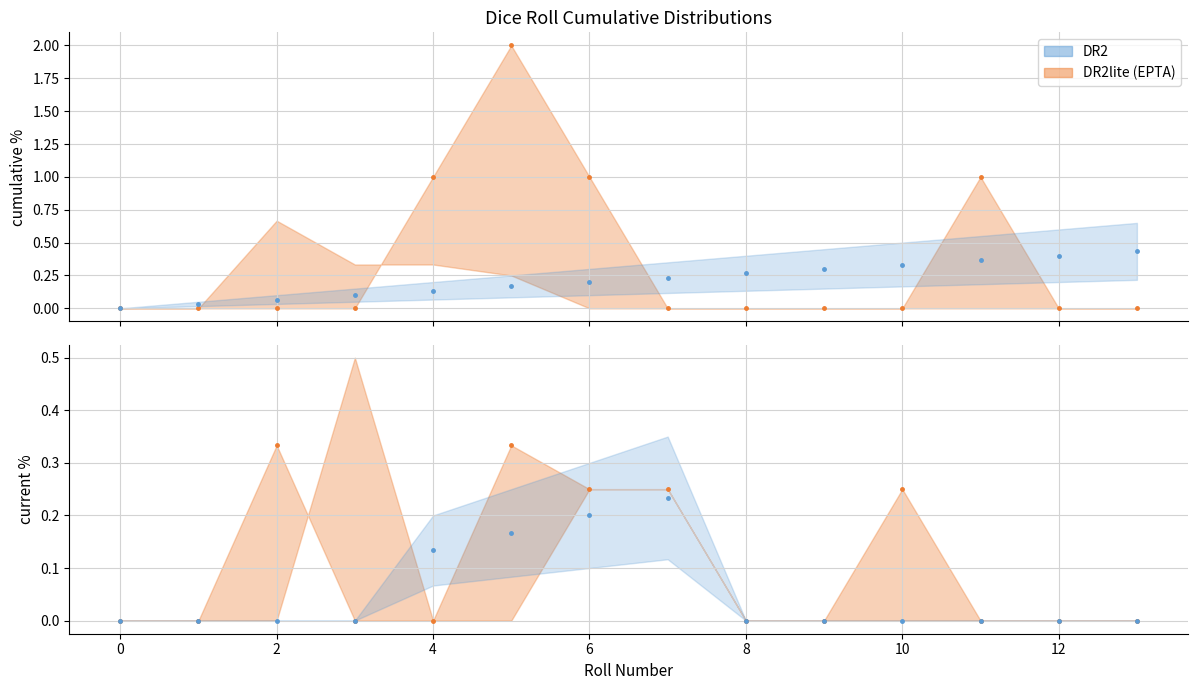

What is the maximum value for DR2lite (EPTA)?

0.3